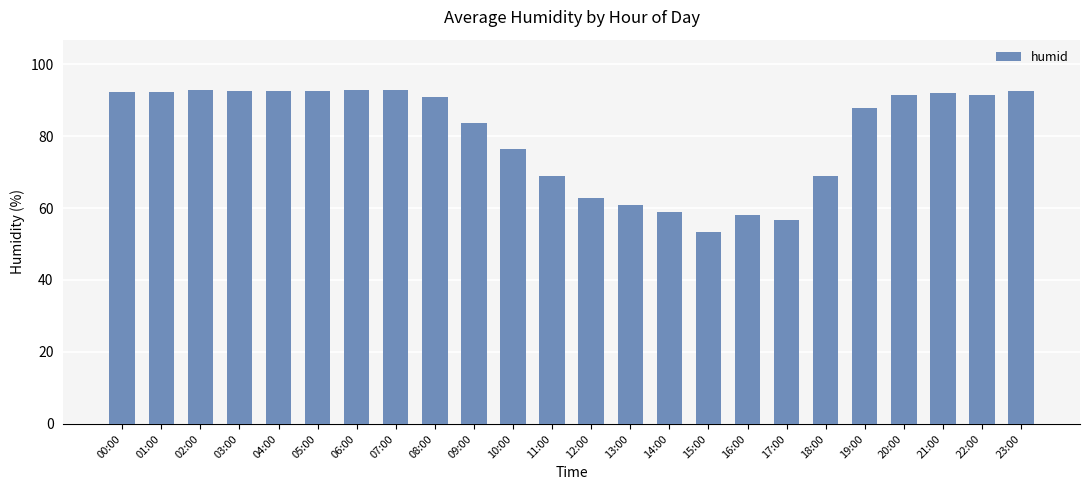

What is the difference between the second highest and second lowest values?

36.0